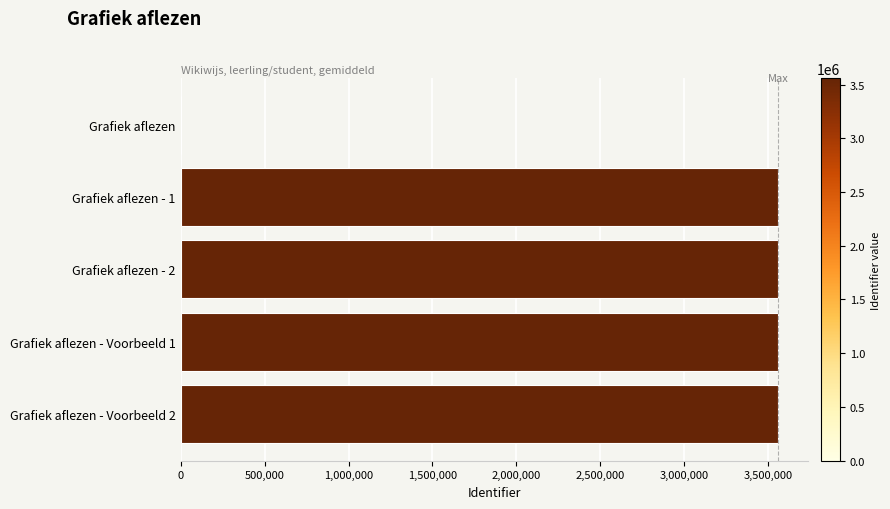

Where is the data nearest to the value 1779505?

Grafiek aflezen - 1